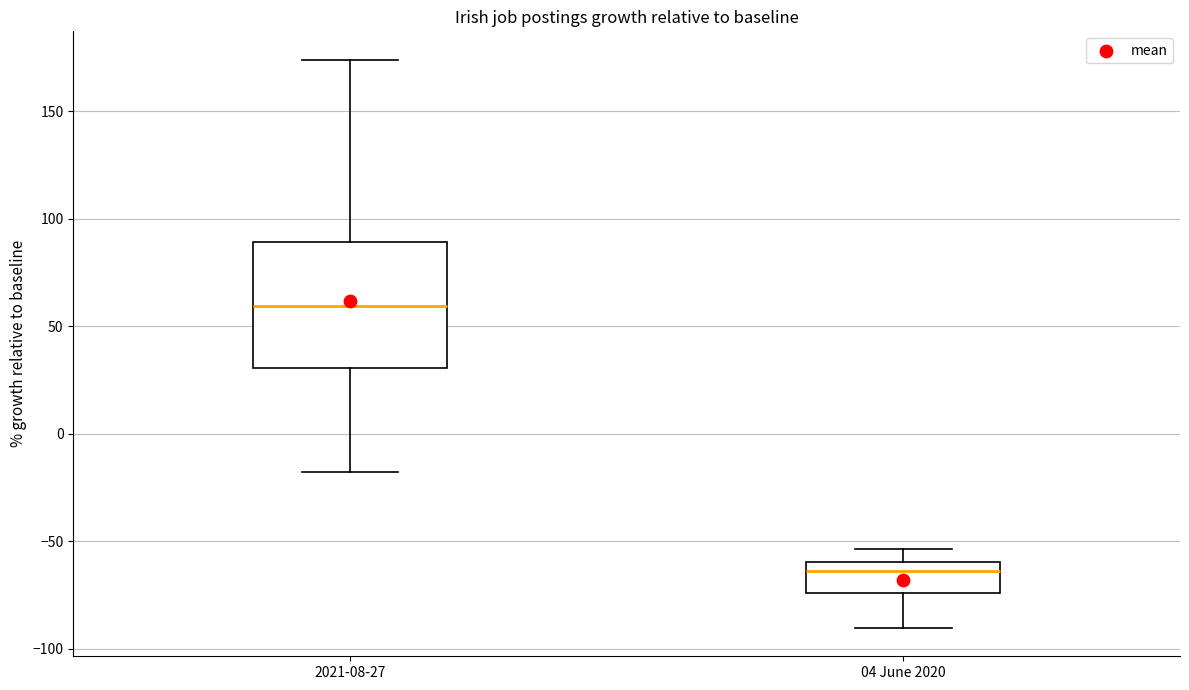

Reading left to right, read every box against the y-axis: the position of its median line, the range the box covers, and the ends of its whiskers. The values are not printed on the chart, so give them approximately, as read against the axis.

2021-08-27: median 60, box 30 to 90, whiskers -20 to 175
04 June 2020: median -65, box -75 to -60, whiskers -90 to -55